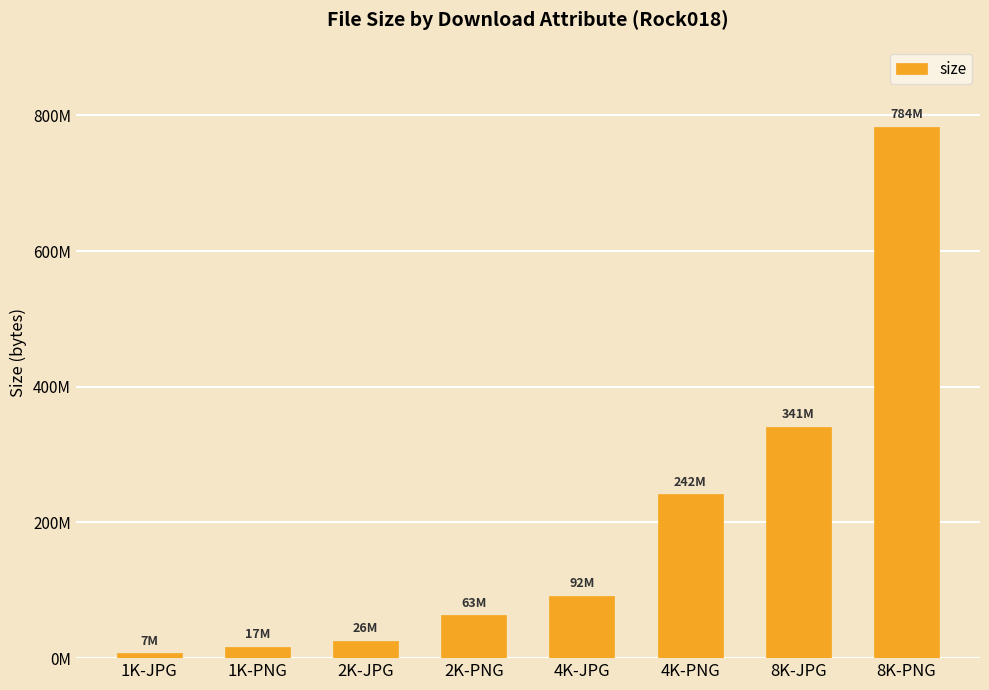

What is the label of the 4th bar from the right?

4K-JPG